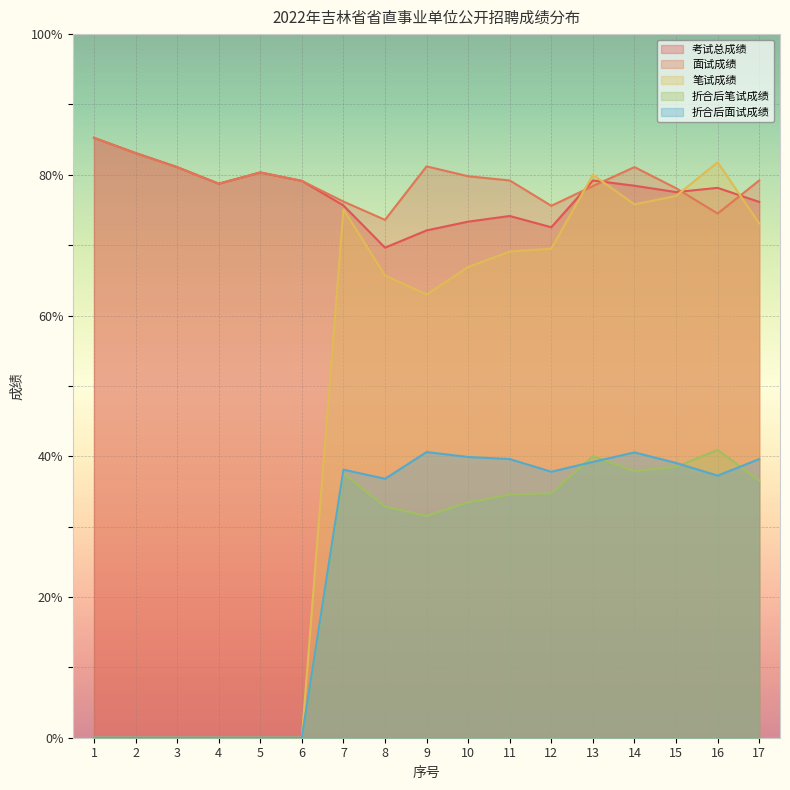

How many interior local valleys does the 面试成绩 series have?

4